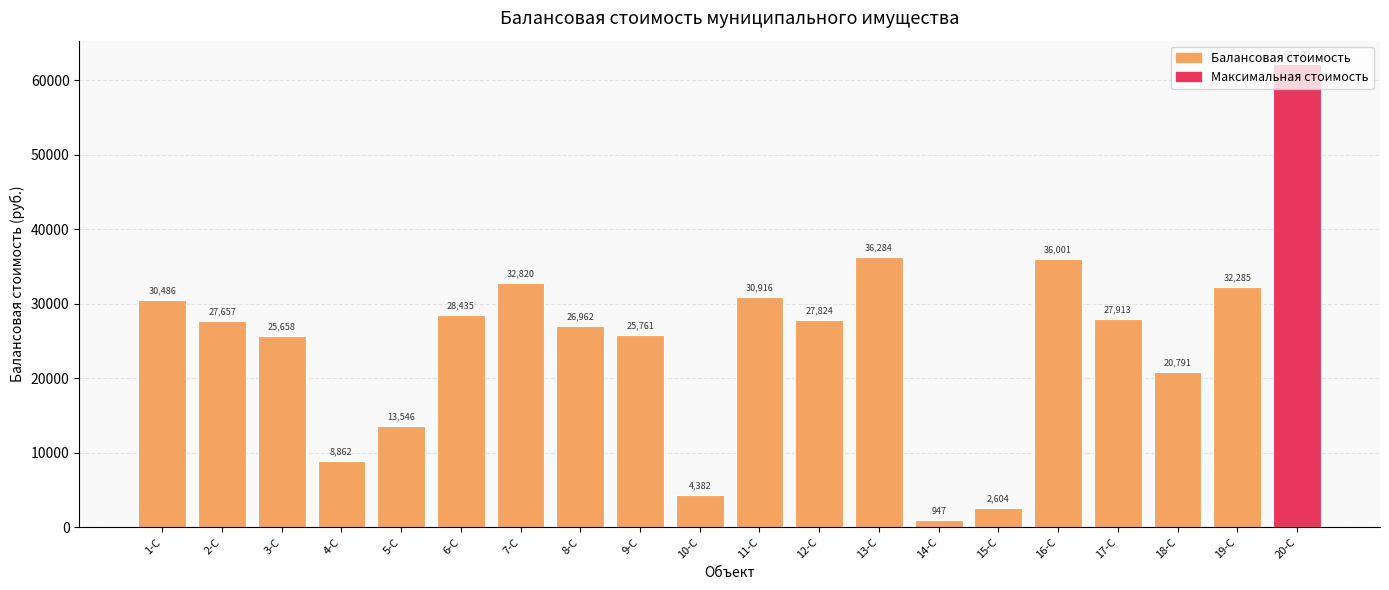

What position from the left is 10-С?

10